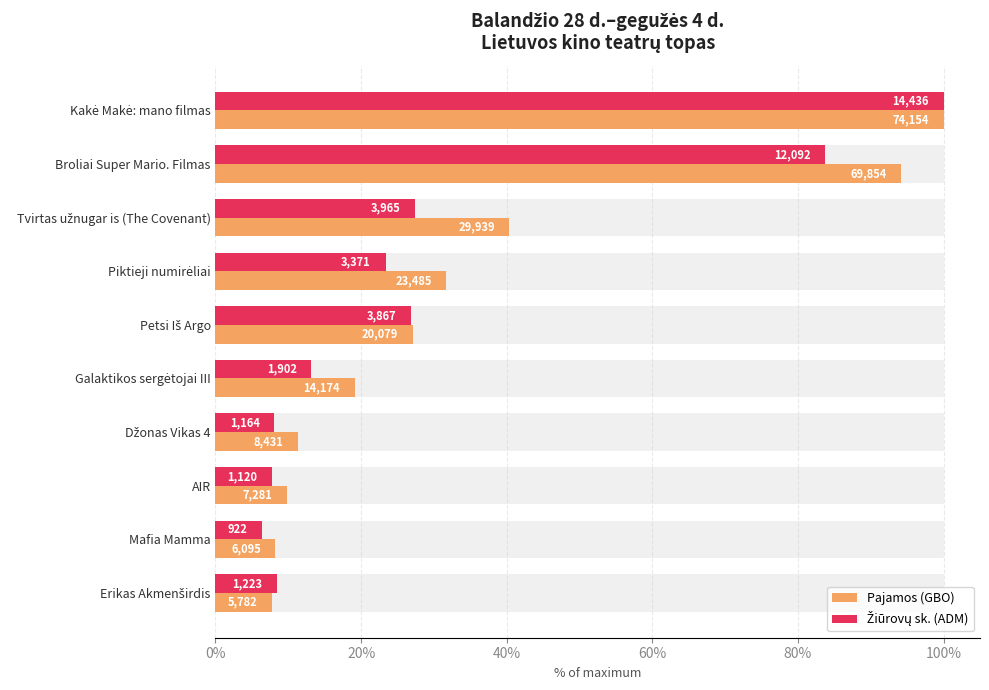

At how many categories does at least one series exceed 97?

1